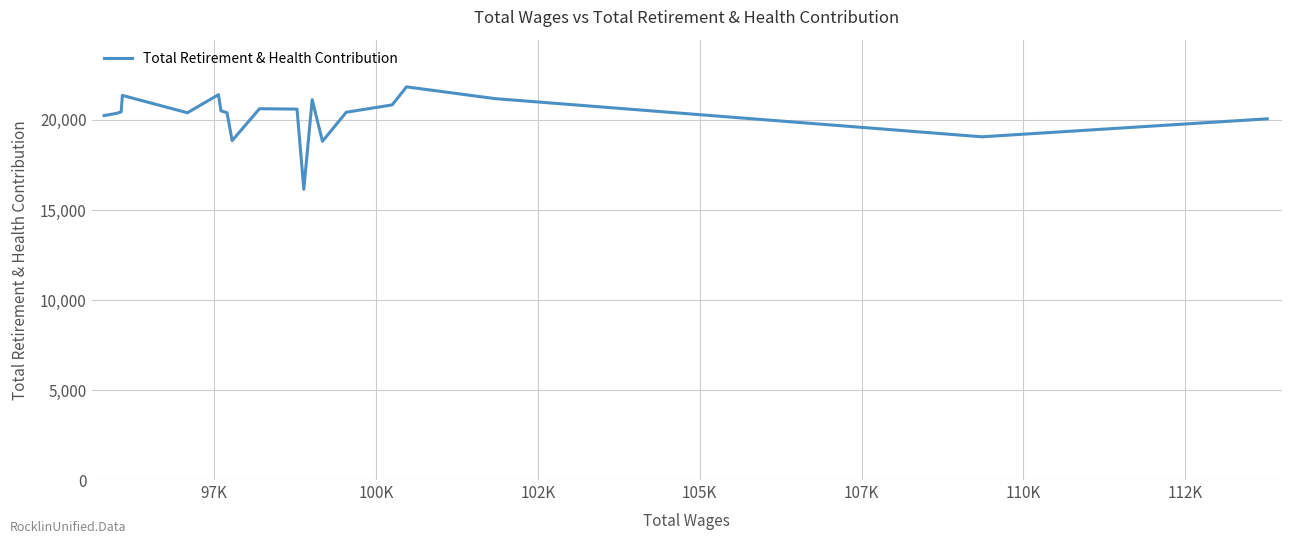

What is the minimum value shown in the chart?

16150